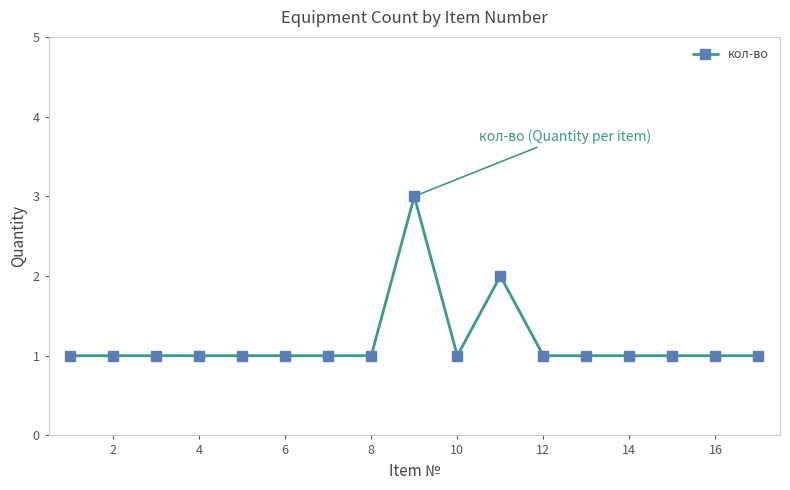

What is the value of the 8th point from the left?

1